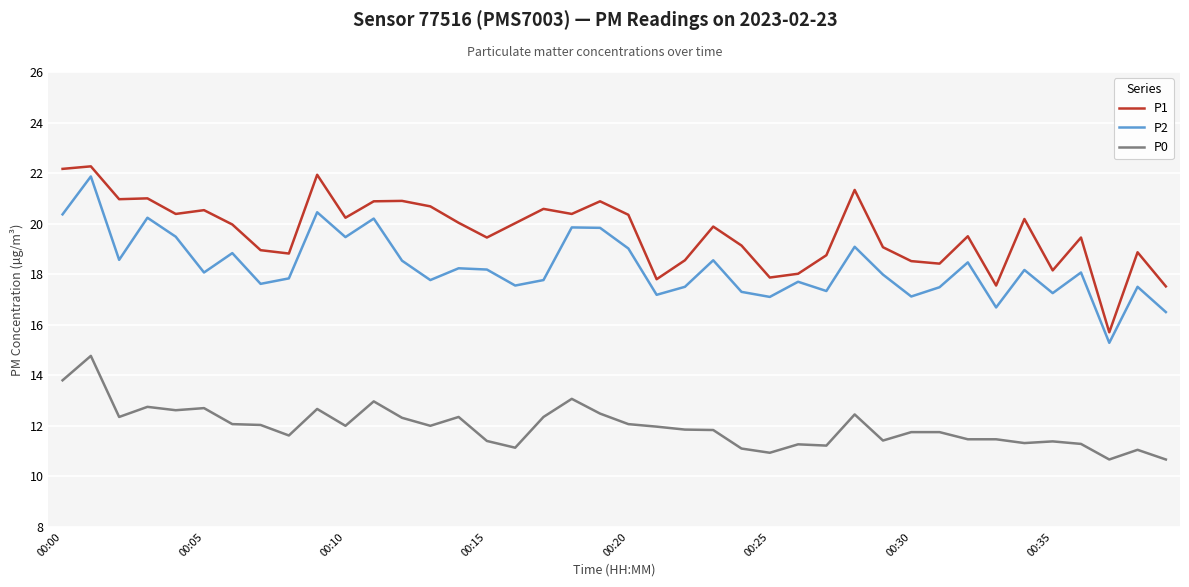

What is the difference between the maximum and minimum values in the P2 series?

6.6